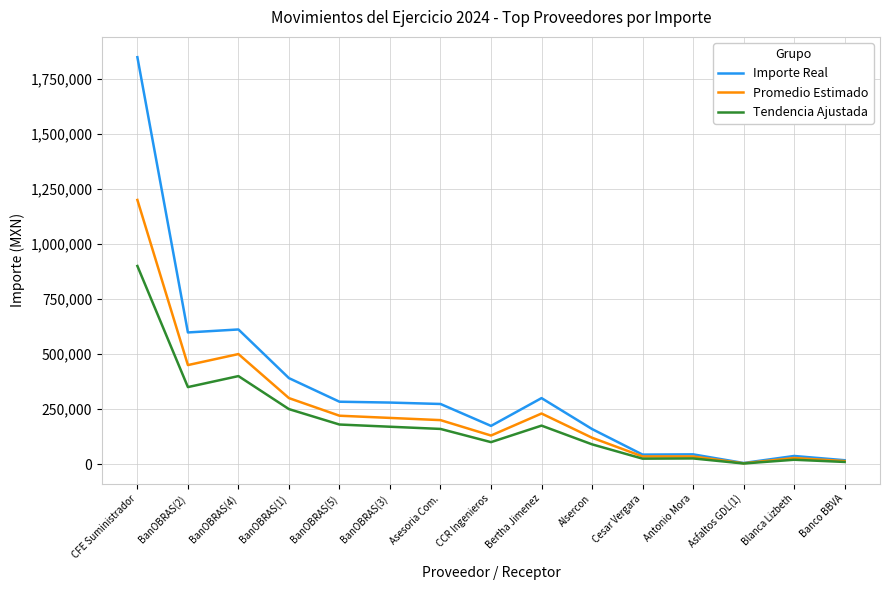

What is the difference between the Promedio Estimado values at Blanca Lizbeth and BanOBRAS(1)?

272000.0